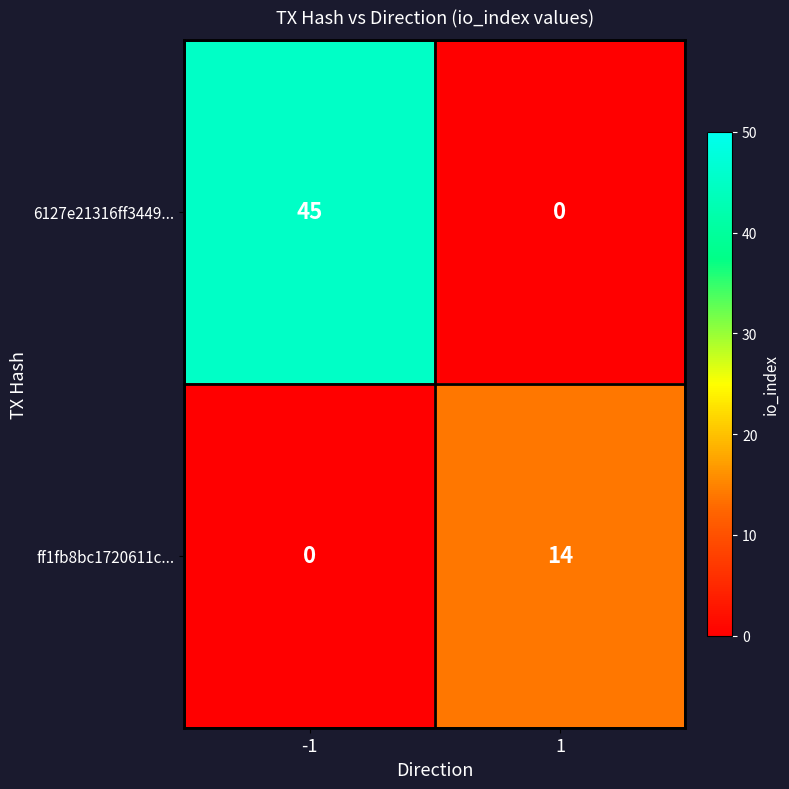

Reading left to right, list all the values displayed in this chart.

6127e21316ff3449...: -1=45	1=0
ff1fb8bc1720611c...: -1=0	1=14